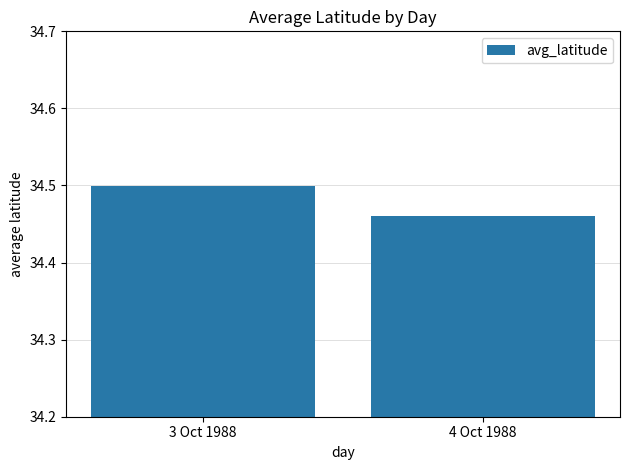

The chart shows a value of 8.5 at 4 Oct 1988. True or false?

False